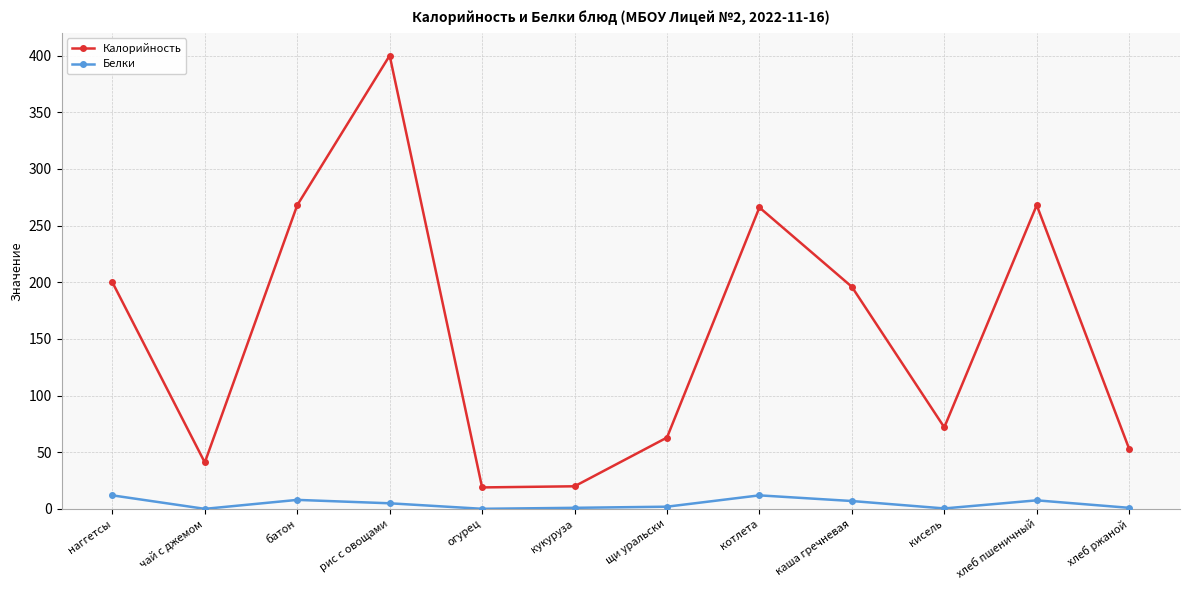

Which category has the highest value across all series?

рис с овощами